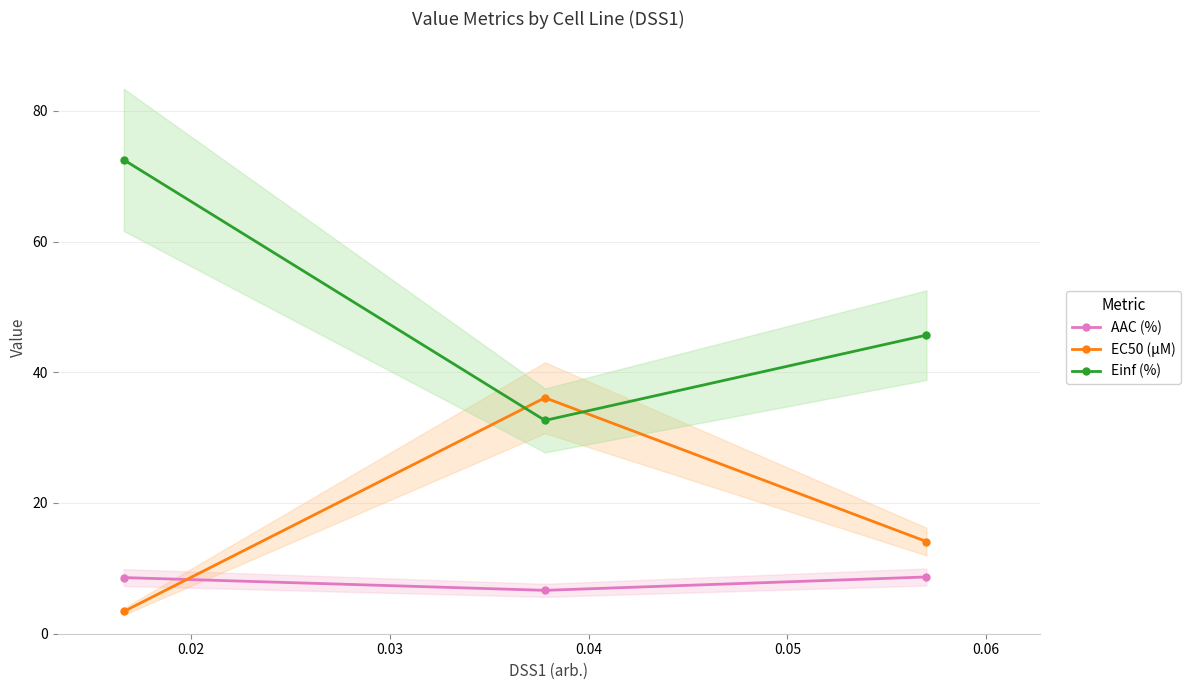

What is the maximum value for AAC (%)?

8.7